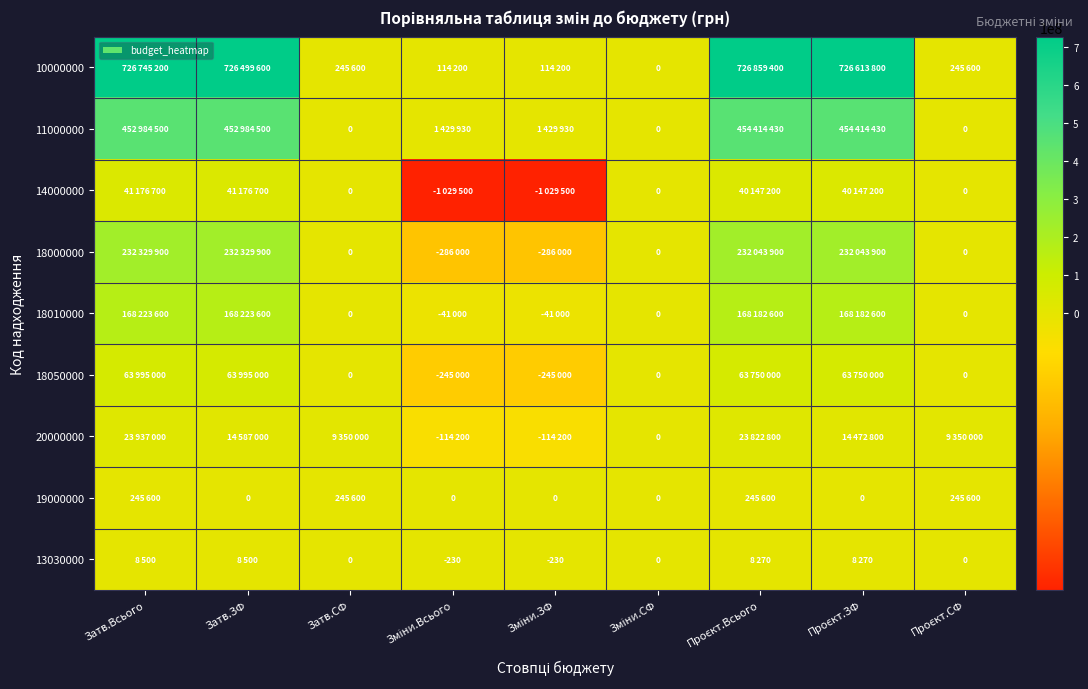

At how many categories does at least one series exceed 190684737?

4